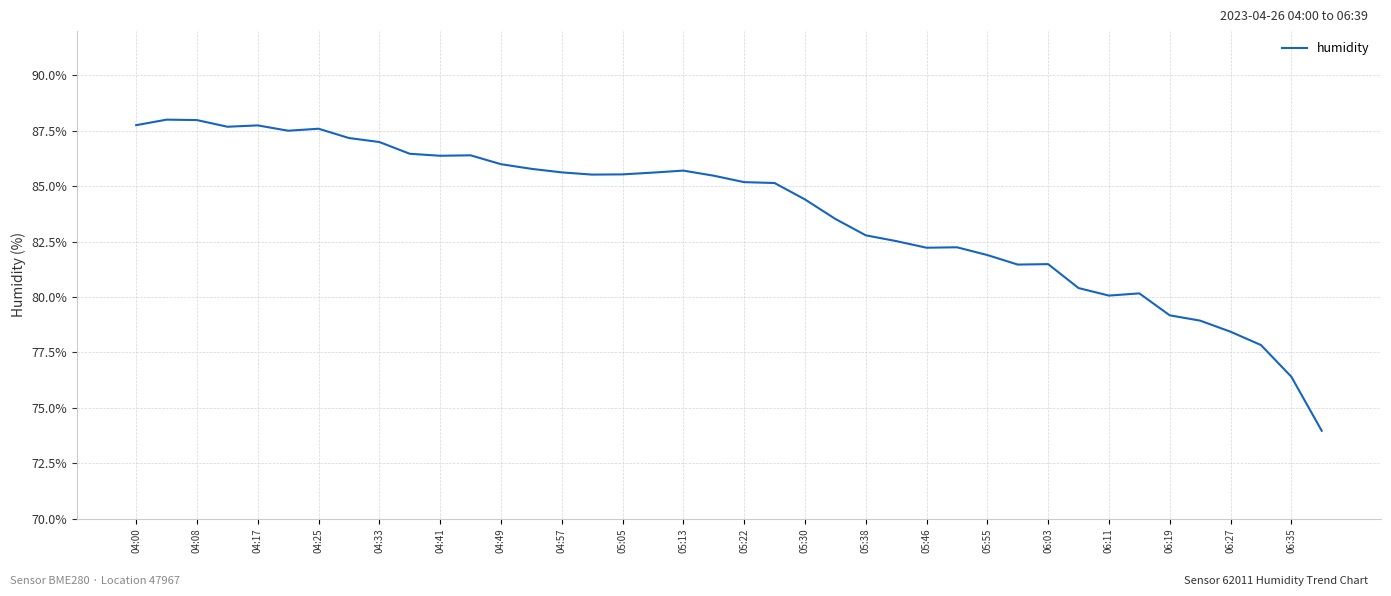

What is the difference between the maximum and minimum values?

14.0